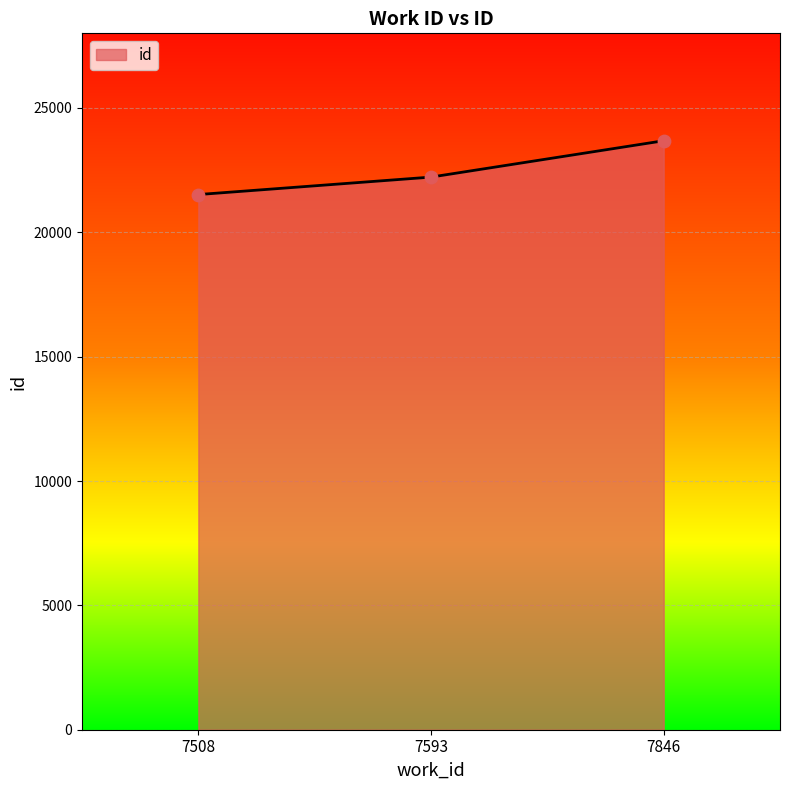

Which has a higher value, 7593 or 7508?

7593